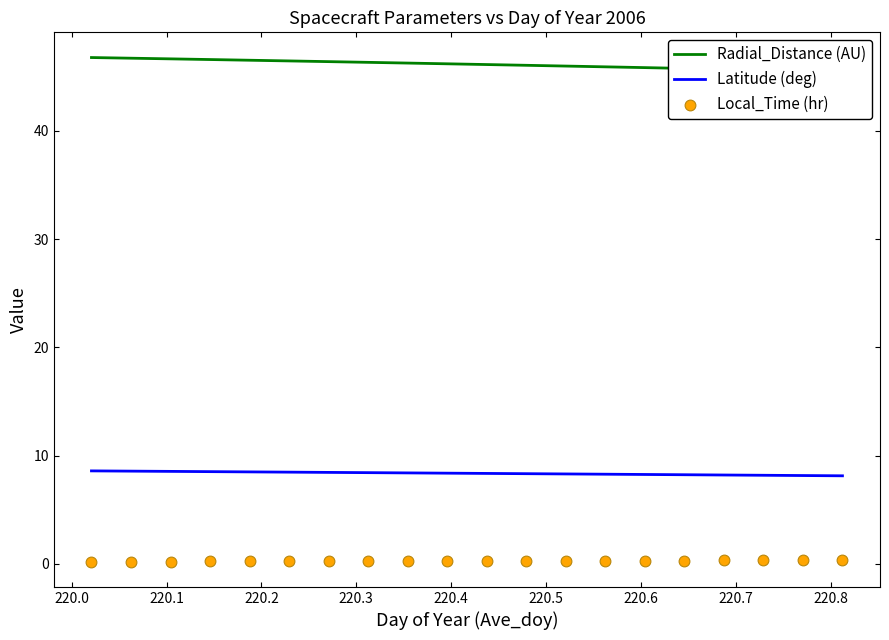

Which series contains the highest Y value?

Radial_Distance (AU)